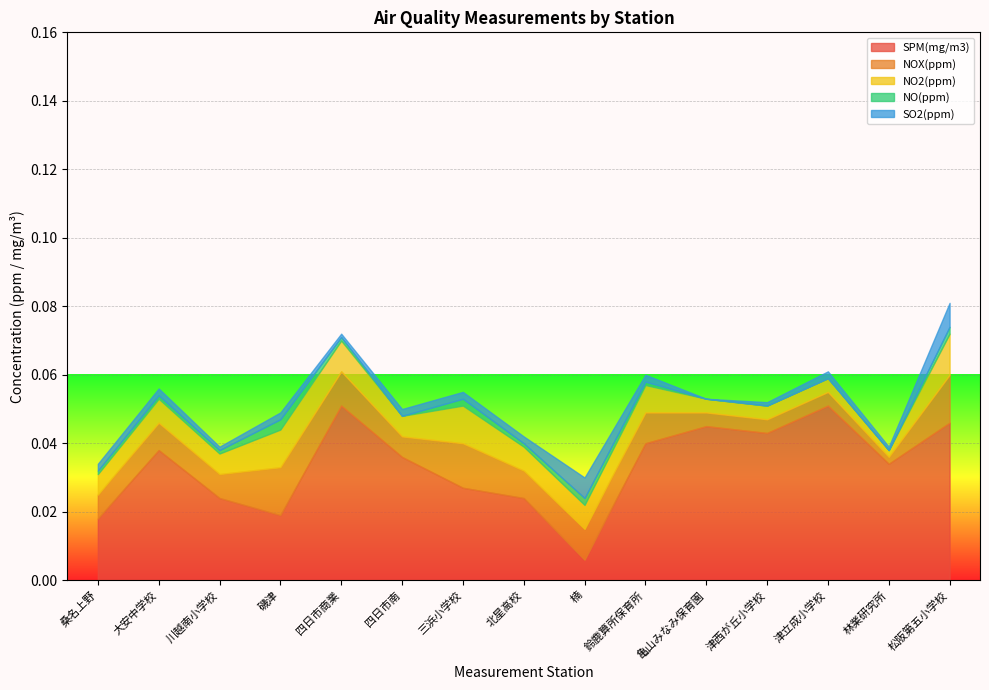

At which category is the sum across all series the highest?

松阪第五小学校